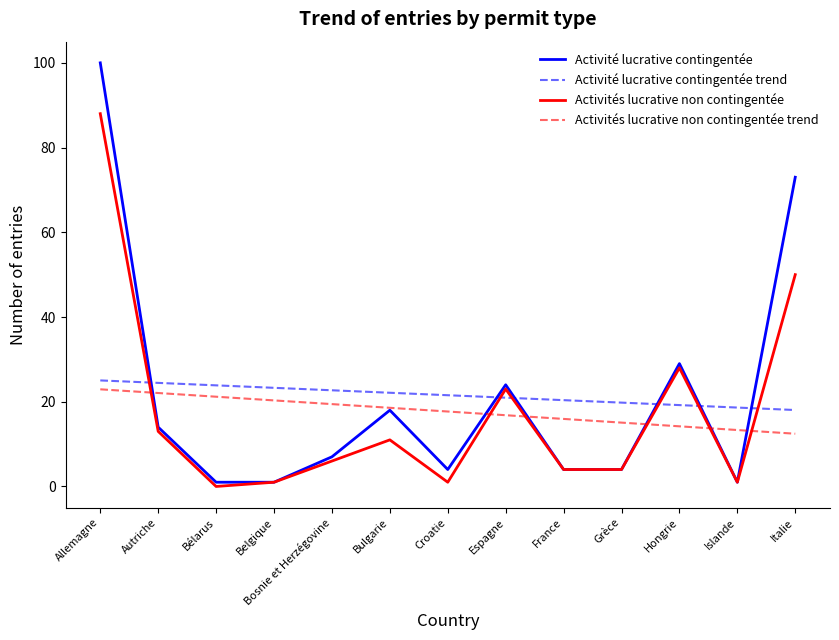

Which series has the largest range (max minus min)?

Activité lucrative contingentée